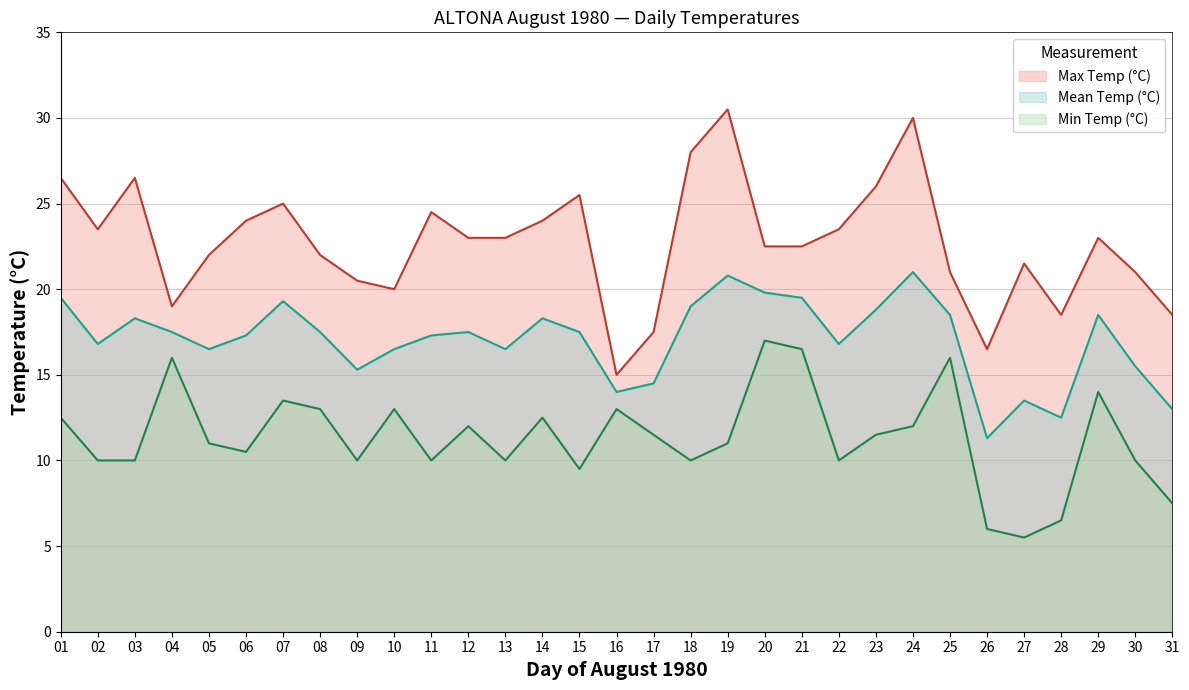

What is the lowest value of the Min Temp (°C) series?

5.5